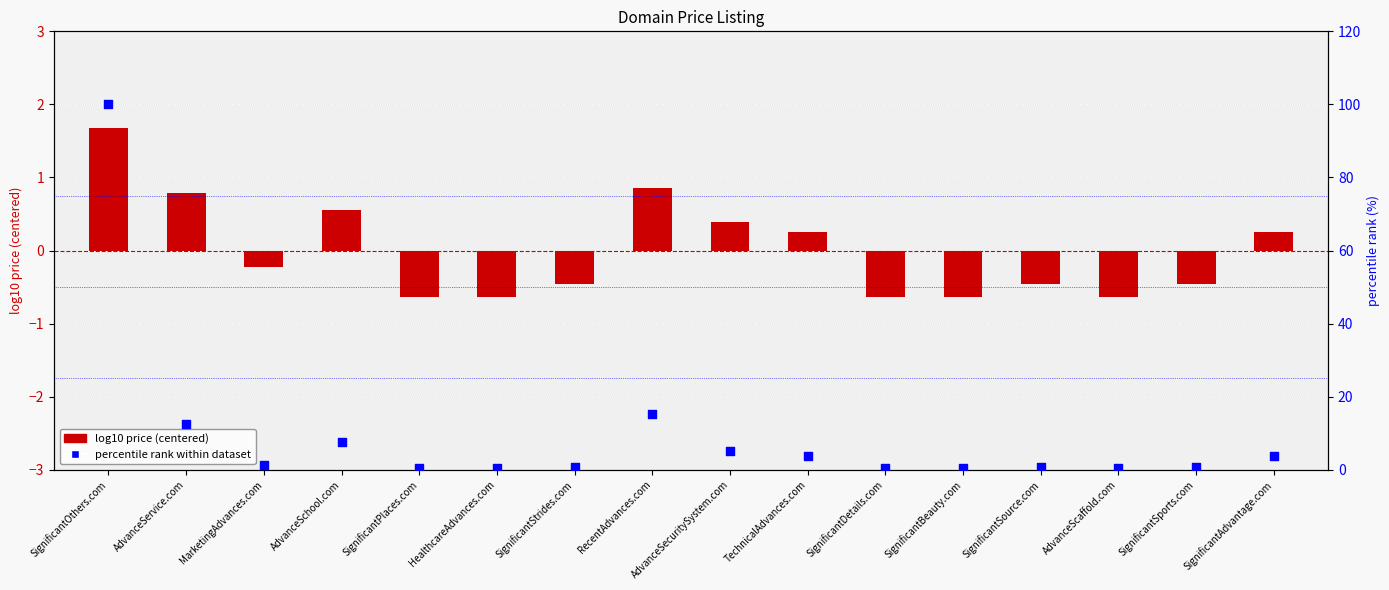

At how many categories does at least one series exceed 48?

1